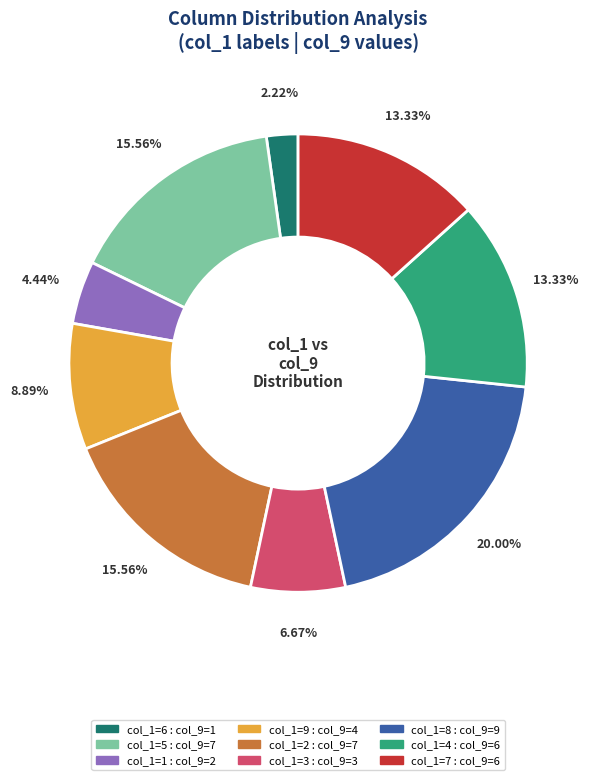

Is there a majority slice in this chart?

No